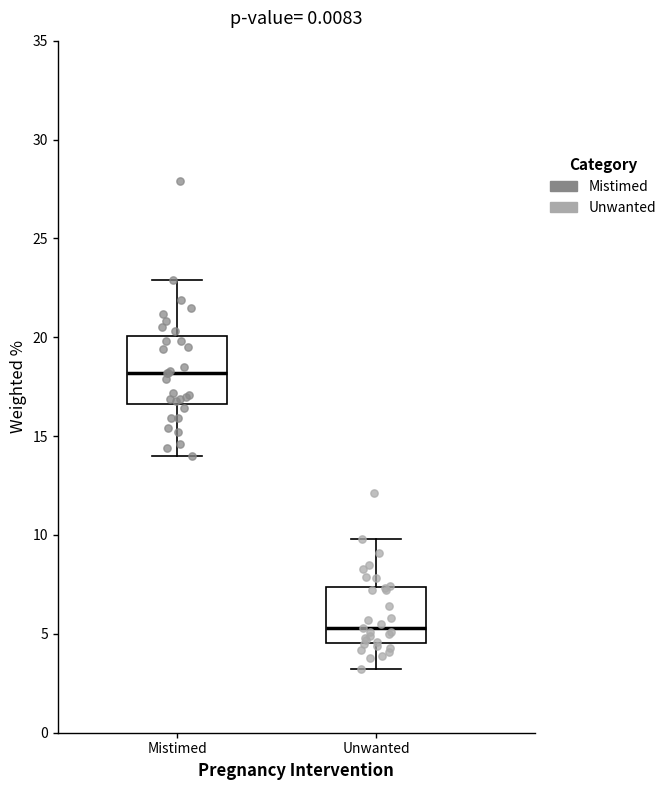

Where is the lower edge of the box for Unwanted on the y-axis? The values are not printed on the chart, so give them approximately, as read against the axis.

4.5